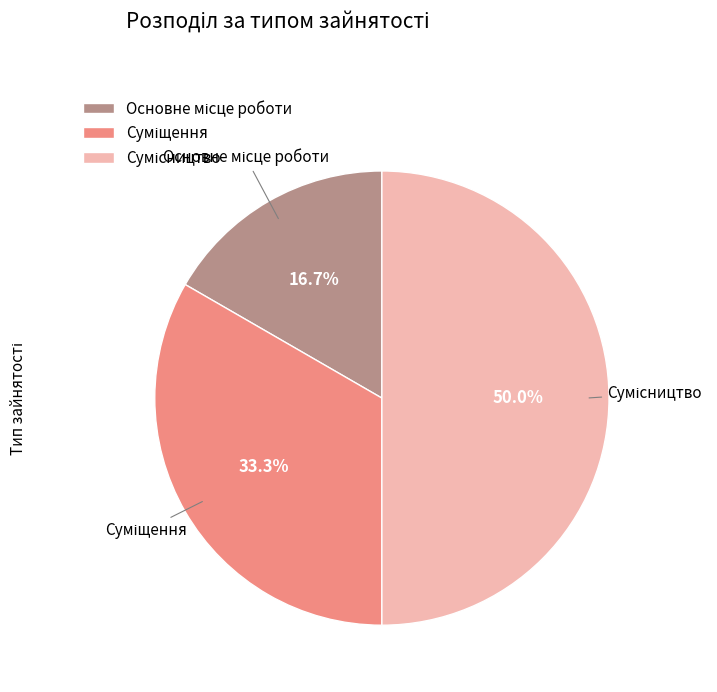

The Сумісництво slice represents 50% of the pie. True or false?

True